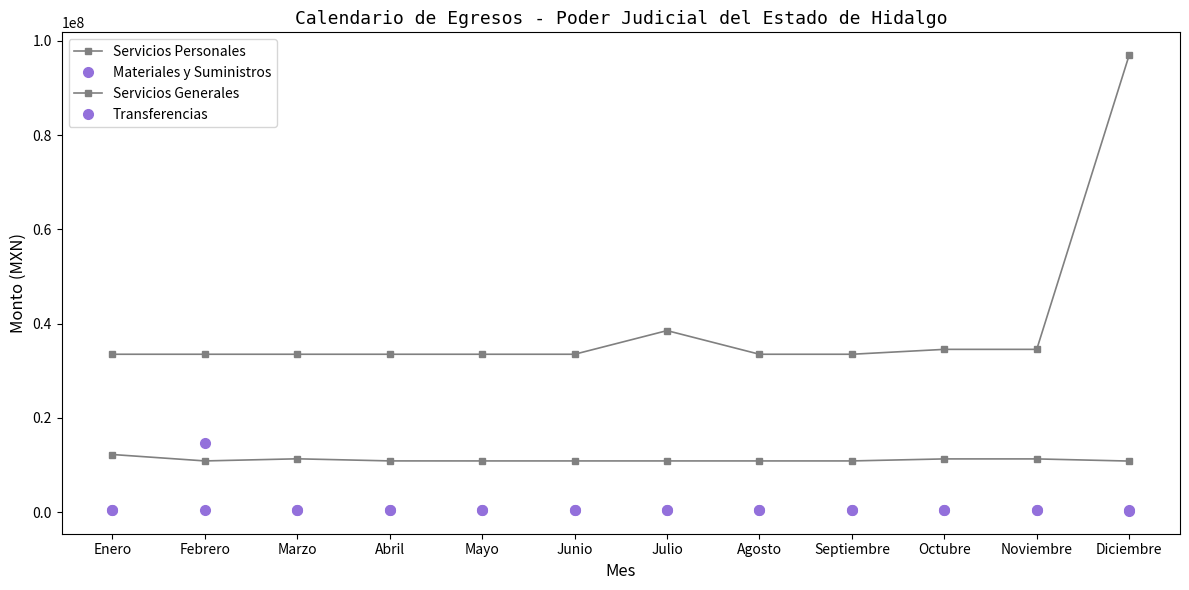

What position from the left is Febrero?

2